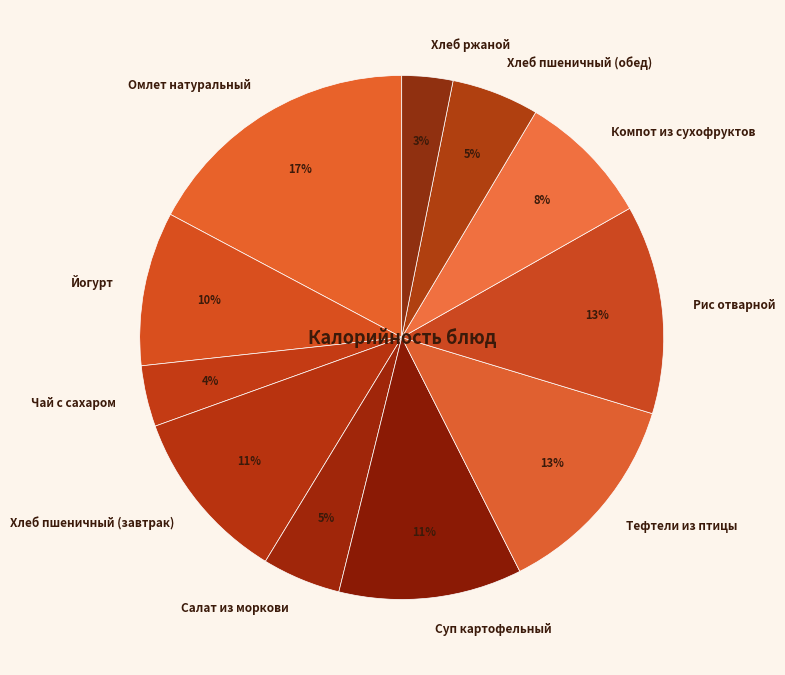

To the nearest percent, what percentage of the pie is Чай с сахаром?

4%